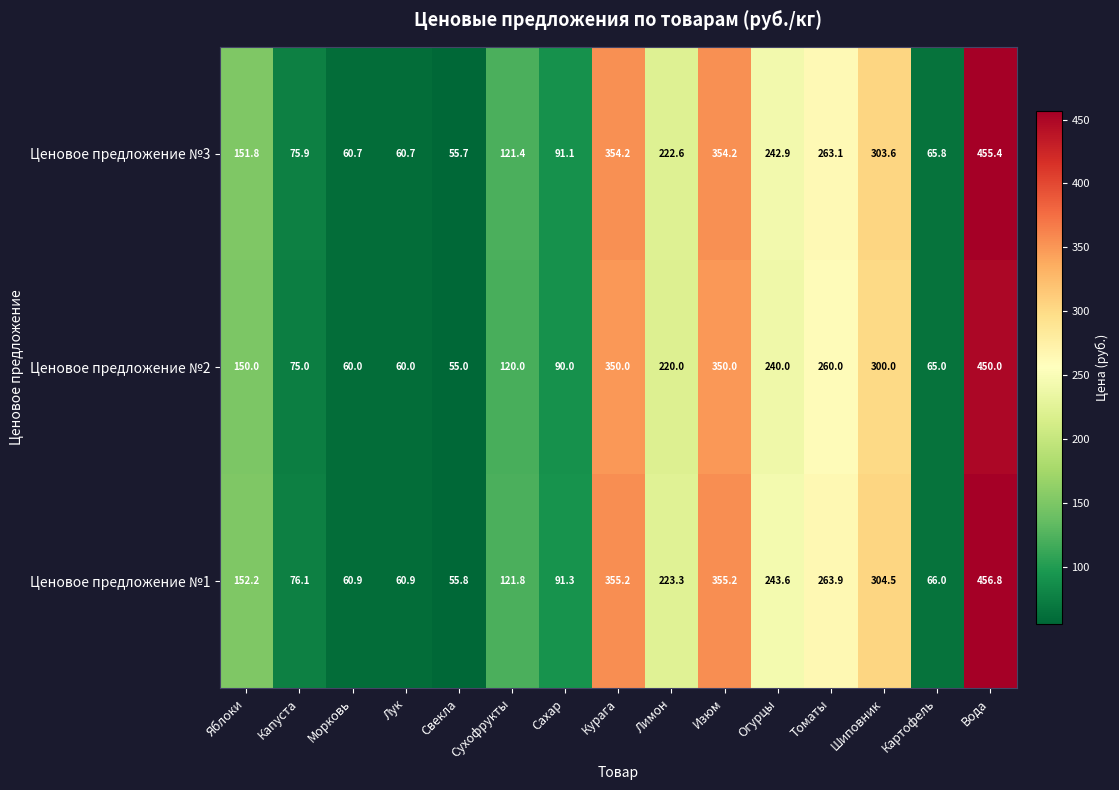

The Ценовое предложение №1 series shows 27.0 at Картофель. True or false?

False